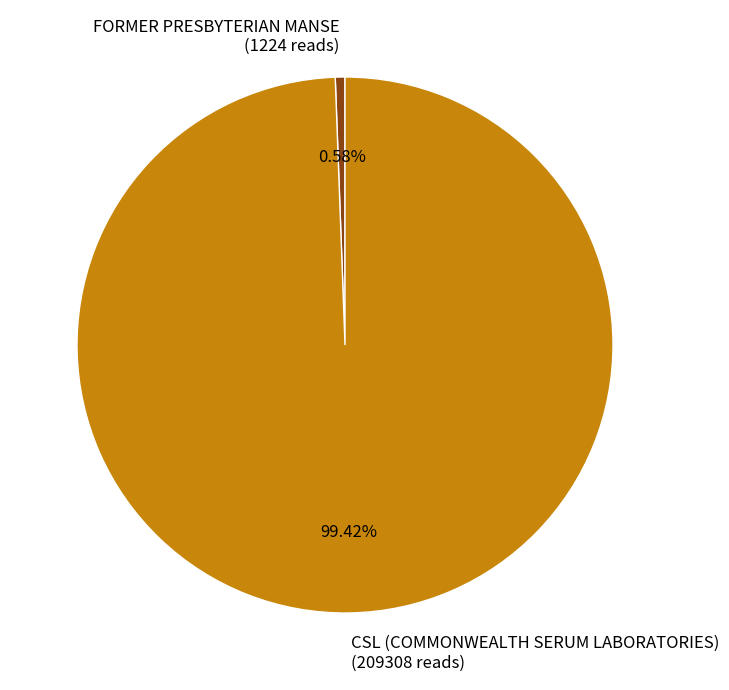

Rank the categories by value from lowest to highest.

FORMER PRESBYTERIAN MANSE, CSL (COMMONWEALTH SERUM LABORATORIES)